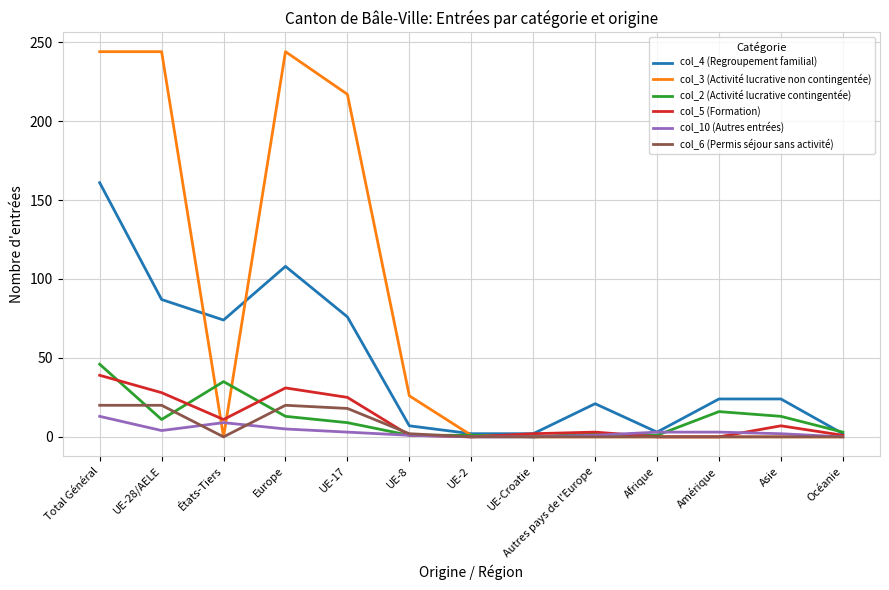

Which series has the largest total across all categories?

col_3 (Activité lucrative non contingentée)